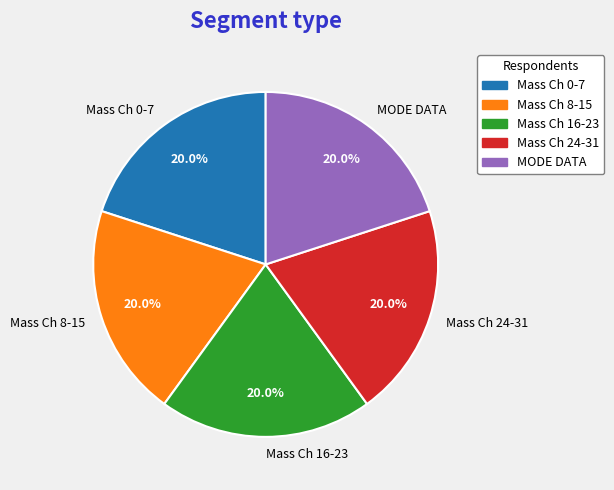

What is the ratio of the value at Mass Ch 24-31 to the value at Mass Ch 16-23?

1.0